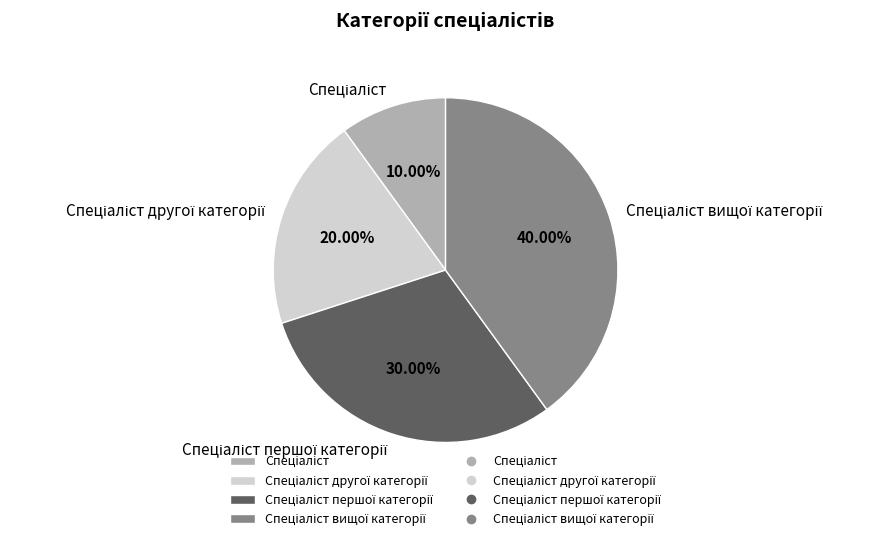

Does any single category account for the majority?

No